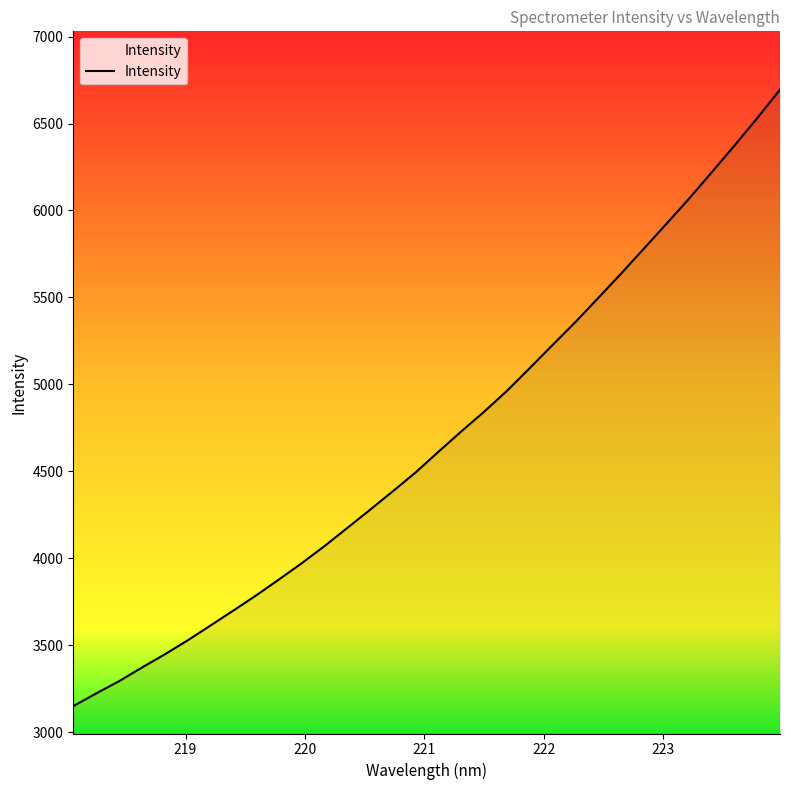

Reading left to right, transcribe all the data shown in this chart.

3149.6	3222.4	3292.3	3370.8	3446.5	3526.7	3612.0	3697.8	3785.0	3876.6	3970.3	4068.9	4173.0	4278.0	4384.4	4492.8	4611.4	4728.0	4841.5	4960.9	5091.6	5224.3	5355.7	5494.2	5633.8	5777.2	5921.5	6067.0	6219.2	6373.2	6531.0	6695.3